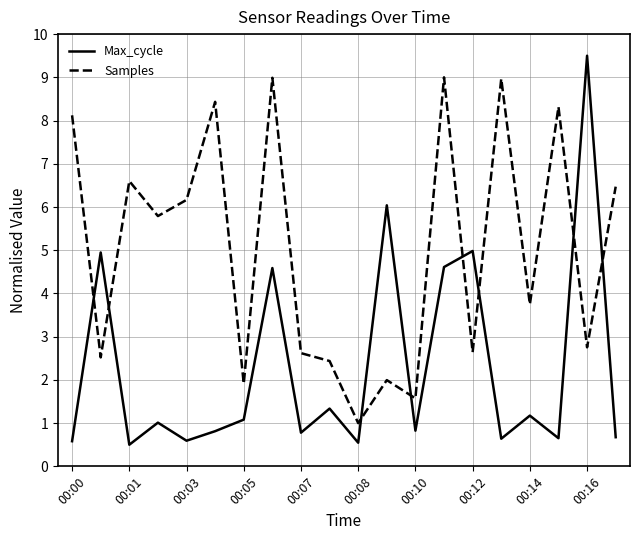

What are all the series names shown in the legend?

Max_cycle, Samples